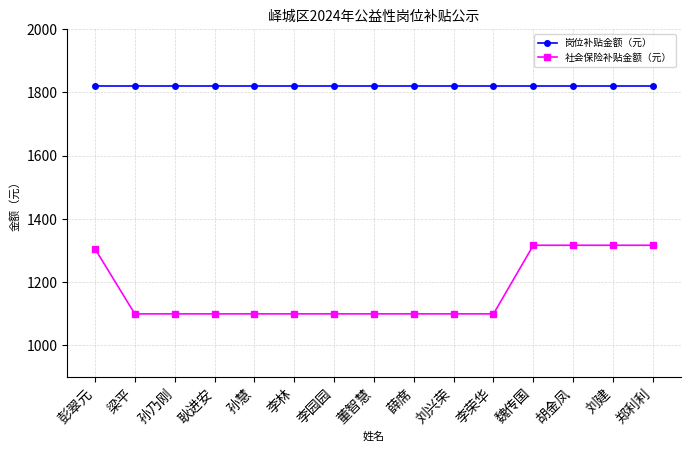

At how many categories does at least one series exceed 1779?

15